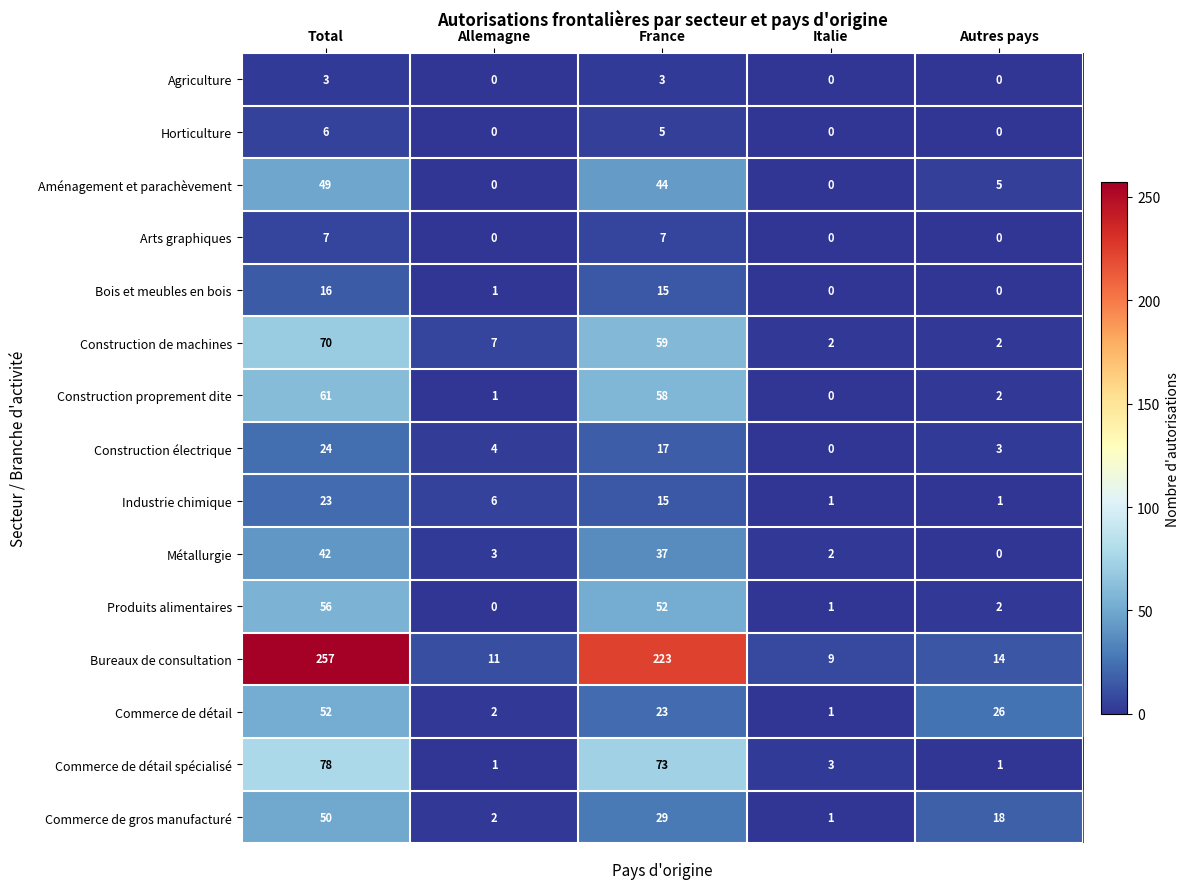

Which series changed the most between Total and France?

Bureaux de consultation